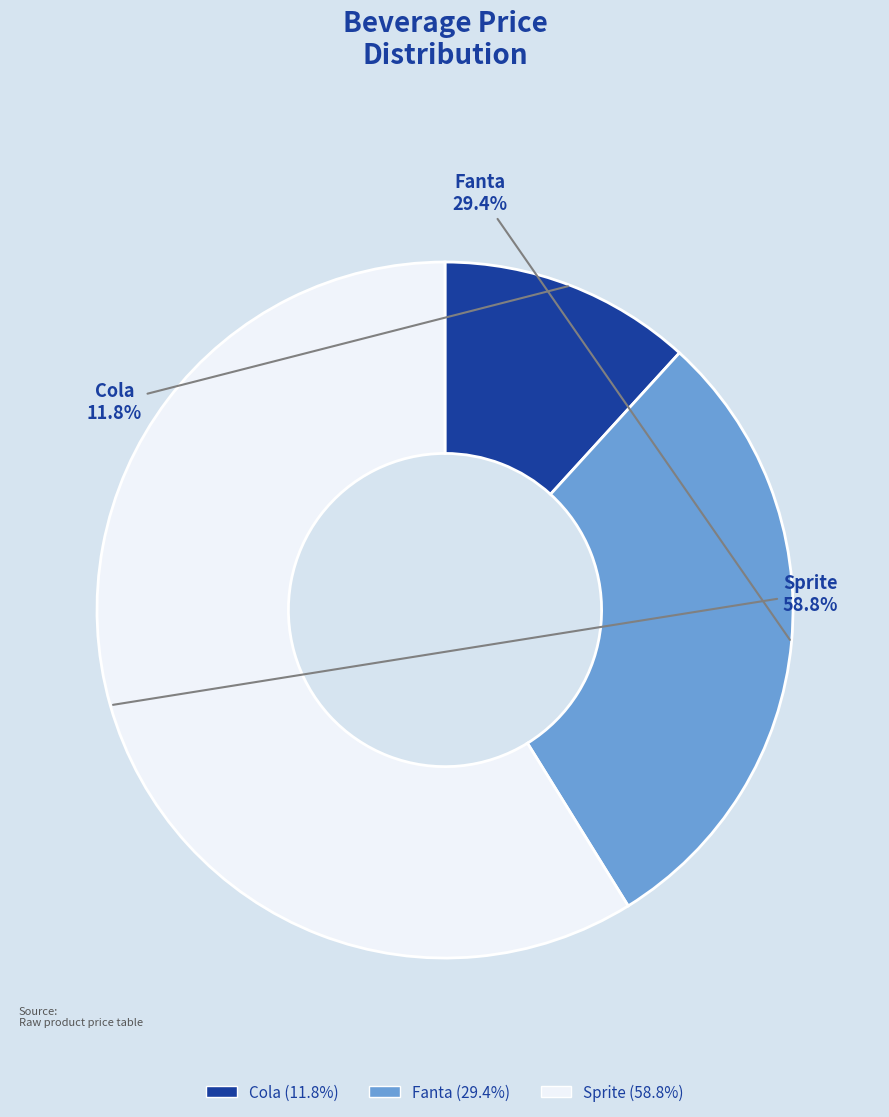

True or false: Sprite accounts for 59% of the total.

True